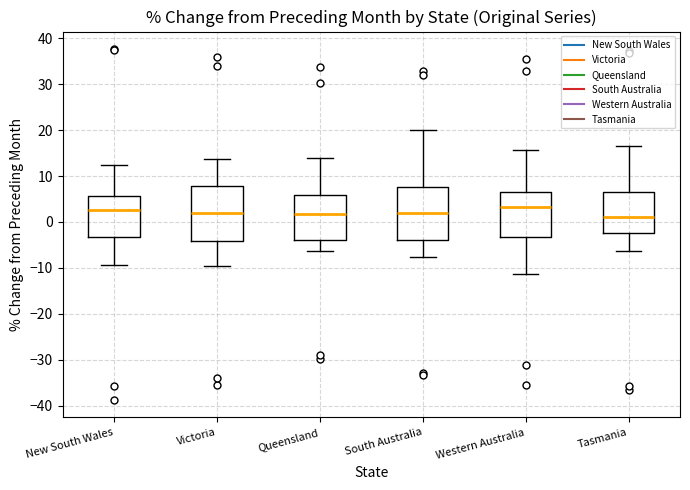

Where is the upper edge of the box for Western Australia on the y-axis? The values are not printed on the chart, so give them approximately, as read against the axis.

7